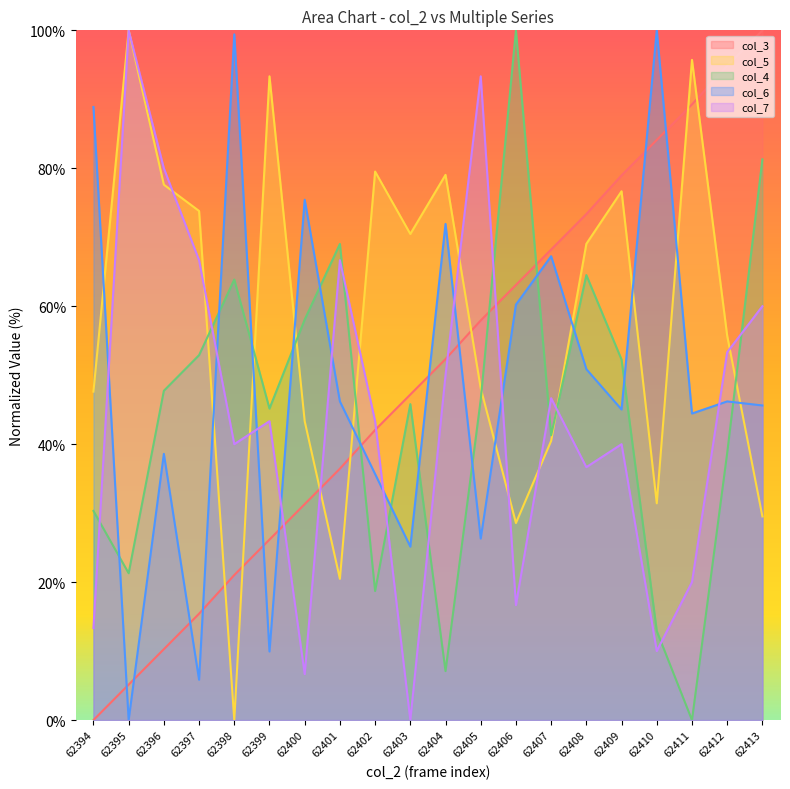

At how many categories does at least one series exceed 54?

20